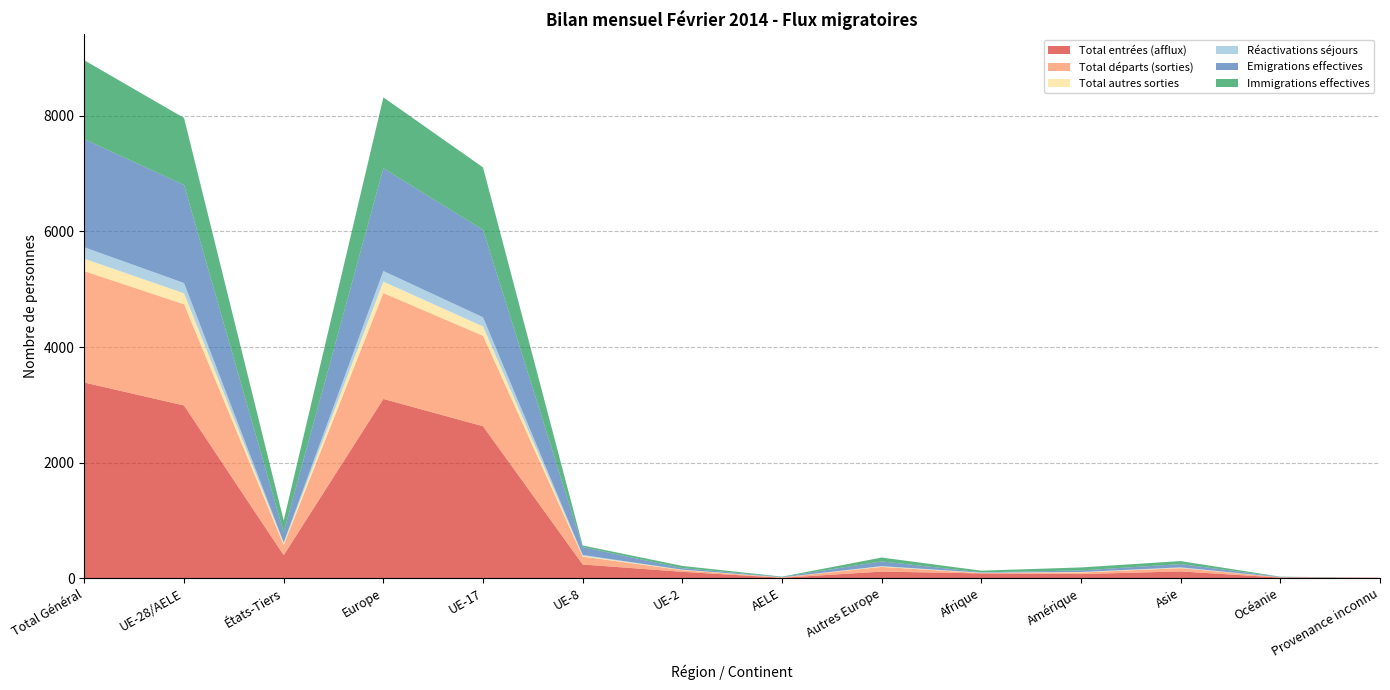

Reading right to left, what are all the values shown in this chart?

Total entrées (afflux): 7	9	116	70	82	113	6	109	236	2629	3101	397	2988	3385
Total départs (sorties): 0	6	57	27	5	81	6	29	137	1565	1833	176	1752	1928
Total autres sorties: 0	0	6	7	4	8	1	7	13	162	198	25	190	215
Réactivations séjours: 0	0	8	2	4	6	1	1	15	159	184	20	178	198
Emigrations effectives: 0	6	56	27	5	81	6	27	136	1513	1778	175	1697	1872
Immigrations effectives: 0	4	52	52	29	67	6	38	28	1081	1227	204	1160	1364